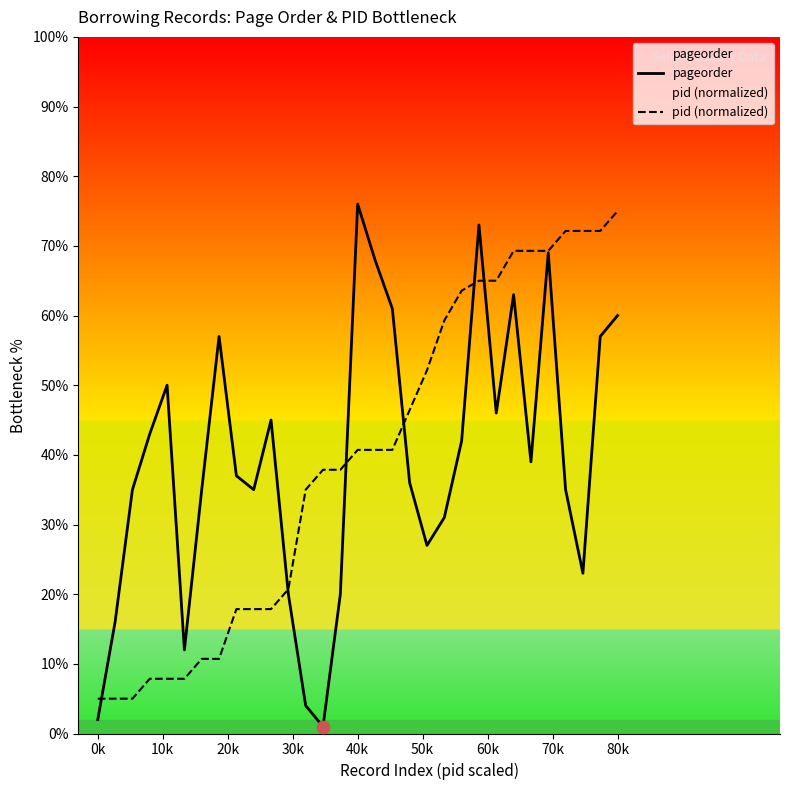

Which series has the largest total across all categories?

pageorder